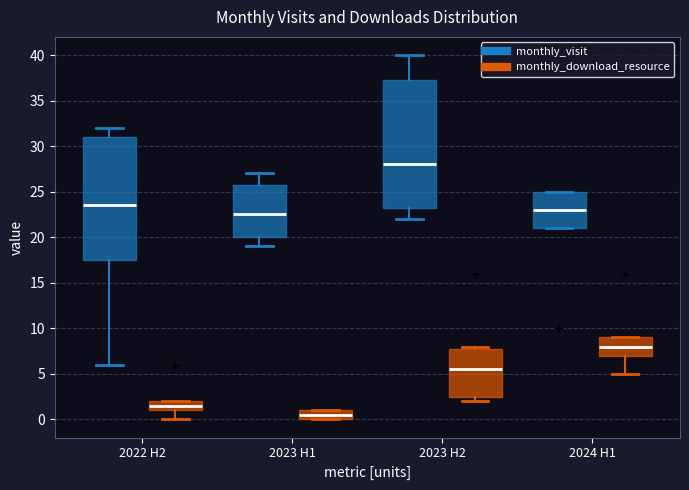

Reading left to right, transcribe this box plot: for each box, give where its median line is, the range the box spans, and where its two whiskers end, as read against the y-axis. The values are not printed on the chart, so give them approximately, as read against the axis.

2022 H2 (monthly_visit): median 23.5, box 17.5 to 31.0, whiskers 6.0 to 32.0
2022 H2 (monthly_download_resource): median 1.5, box 1.0 to 2.0, whiskers 0.0 to 2.0
2023 H1 (monthly_visit): median 22.5, box 20.0 to 26.0, whiskers 19.0 to 27.0
2023 H1 (monthly_download_resource): median 0.5, box 0.0 to 1.0, whiskers 0.0 to 1.0
2023 H2 (monthly_visit): median 28.0, box 23.5 to 37.5, whiskers 22.0 to 40.0
2023 H2 (monthly_download_resource): median 5.5, box 2.5 to 8.0, whiskers 2.0 to 8.0 (just above the box's upper edge)
2024 H1 (monthly_visit): median 23.0, box 21.0 to 25.0, whiskers 21.0 to 25.0
2024 H1 (monthly_download_resource): median 8.0, box 7.0 to 9.0, whiskers 5.0 to 9.0